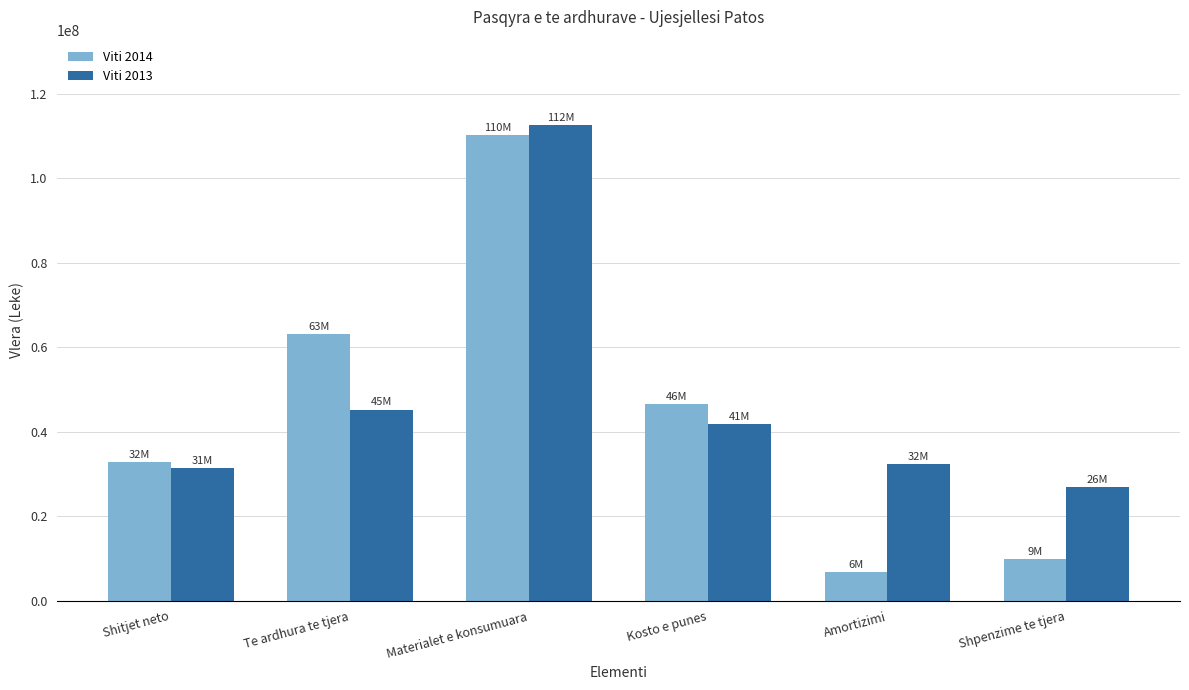

What are all the series names shown in the legend?

Viti 2014, Viti 2013